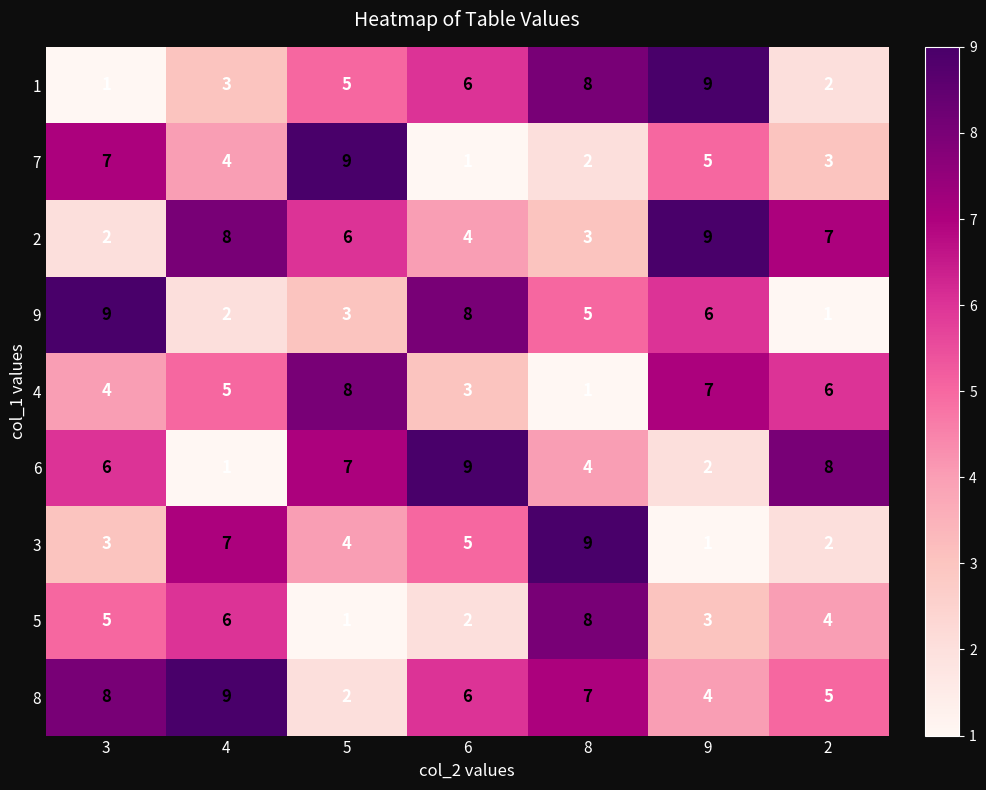

What is the total value across all series at 2?

38